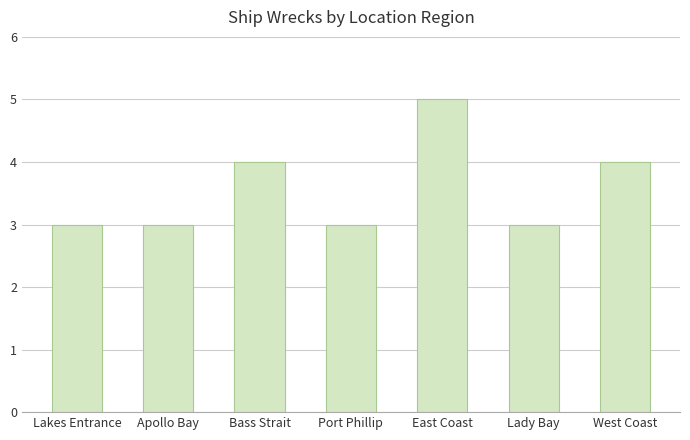

What is the minimum value shown in the chart?

3